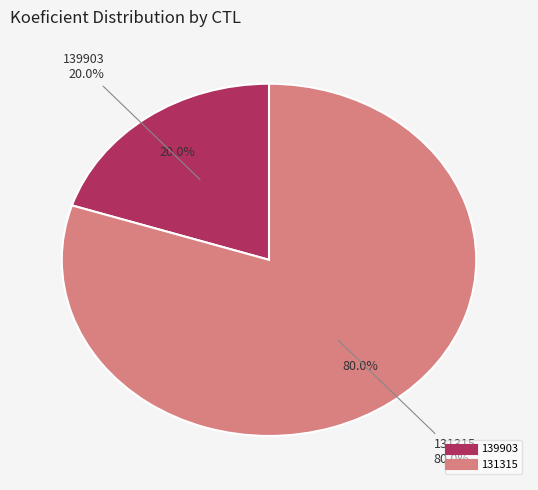

Which has a higher value, 131315 or 139903?

131315